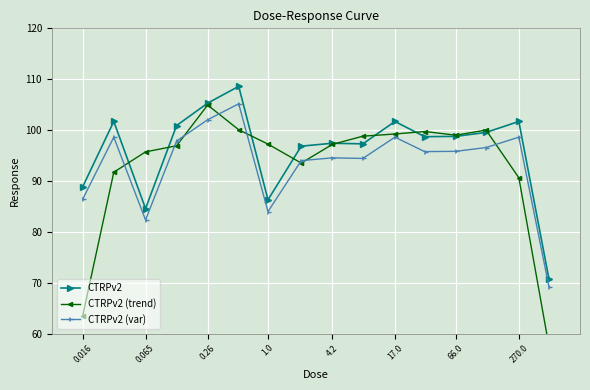

The value of CTRPv2 (var) at 1.0 is 84.0. True or false?

True